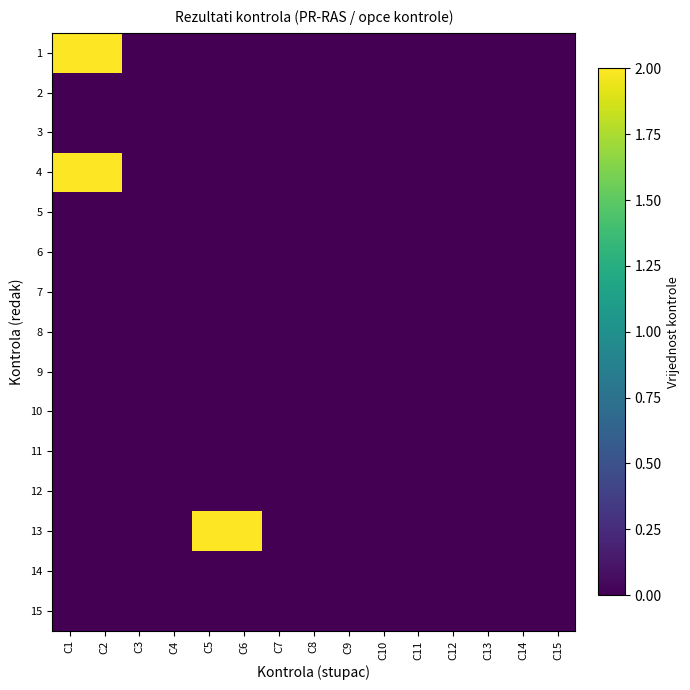

Reading left to right, list all the values displayed in this chart.

1: C1=2	C2=2	C3=0	C4=0	C5=0	C6=0	C7=0	C8=0	C9=0	C10=0	C11=0	C12=0	C13=0	C14=0	C15=0
2: C1=0	C2=0	C3=0	C4=0	C5=0	C6=0	C7=0	C8=0	C9=0	C10=0	C11=0	C12=0	C13=0	C14=0	C15=0
3: C1=0	C2=0	C3=0	C4=0	C5=0	C6=0	C7=0	C8=0	C9=0	C10=0	C11=0	C12=0	C13=0	C14=0	C15=0
4: C1=2	C2=2	C3=0	C4=0	C5=0	C6=0	C7=0	C8=0	C9=0	C10=0	C11=0	C12=0	C13=0	C14=0	C15=0
5: C1=0	C2=0	C3=0	C4=0	C5=0	C6=0	C7=0	C8=0	C9=0	C10=0	C11=0	C12=0	C13=0	C14=0	C15=0
6: C1=0	C2=0	C3=0	C4=0	C5=0	C6=0	C7=0	C8=0	C9=0	C10=0	C11=0	C12=0	C13=0	C14=0	C15=0
7: C1=0	C2=0	C3=0	C4=0	C5=0	C6=0	C7=0	C8=0	C9=0	C10=0	C11=0	C12=0	C13=0	C14=0	C15=0
8: C1=0	C2=0	C3=0	C4=0	C5=0	C6=0	C7=0	C8=0	C9=0	C10=0	C11=0	C12=0	C13=0	C14=0	C15=0
9: C1=0	C2=0	C3=0	C4=0	C5=0	C6=0	C7=0	C8=0	C9=0	C10=0	C11=0	C12=0	C13=0	C14=0	C15=0
10: C1=0	C2=0	C3=0	C4=0	C5=0	C6=0	C7=0	C8=0	C9=0	C10=0	C11=0	C12=0	C13=0	C14=0	C15=0
11: C1=0	C2=0	C3=0	C4=0	C5=0	C6=0	C7=0	C8=0	C9=0	C10=0	C11=0	C12=0	C13=0	C14=0	C15=0
12: C1=0	C2=0	C3=0	C4=0	C5=0	C6=0	C7=0	C8=0	C9=0	C10=0	C11=0	C12=0	C13=0	C14=0	C15=0
13: C1=0	C2=0	C3=0	C4=0	C5=2	C6=2	C7=0	C8=0	C9=0	C10=0	C11=0	C12=0	C13=0	C14=0	C15=0
14: C1=0	C2=0	C3=0	C4=0	C5=0	C6=0	C7=0	C8=0	C9=0	C10=0	C11=0	C12=0	C13=0	C14=0	C15=0
15: C1=0	C2=0	C3=0	C4=0	C5=0	C6=0	C7=0	C8=0	C9=0	C10=0	C11=0	C12=0	C13=0	C14=0	C15=0